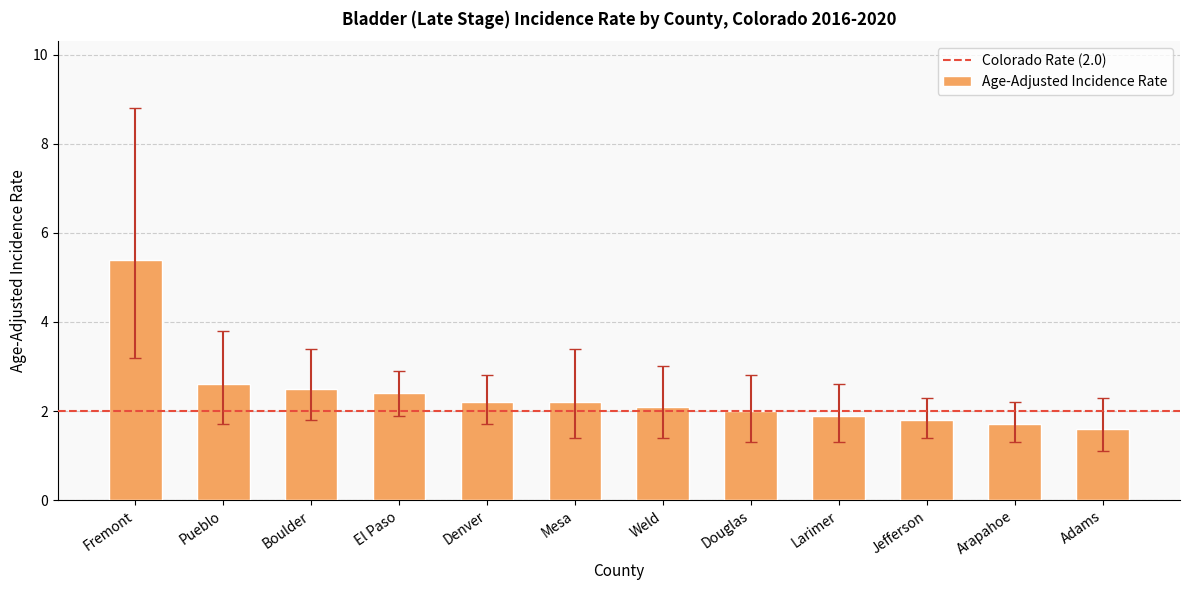

Are the bars horizontal?

No